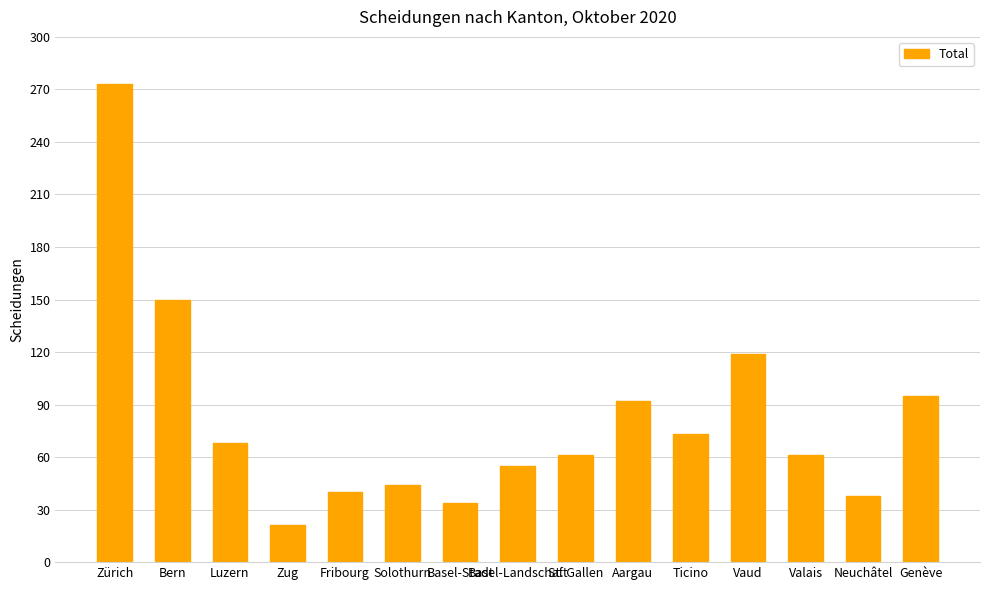

Are the bars horizontal?

No